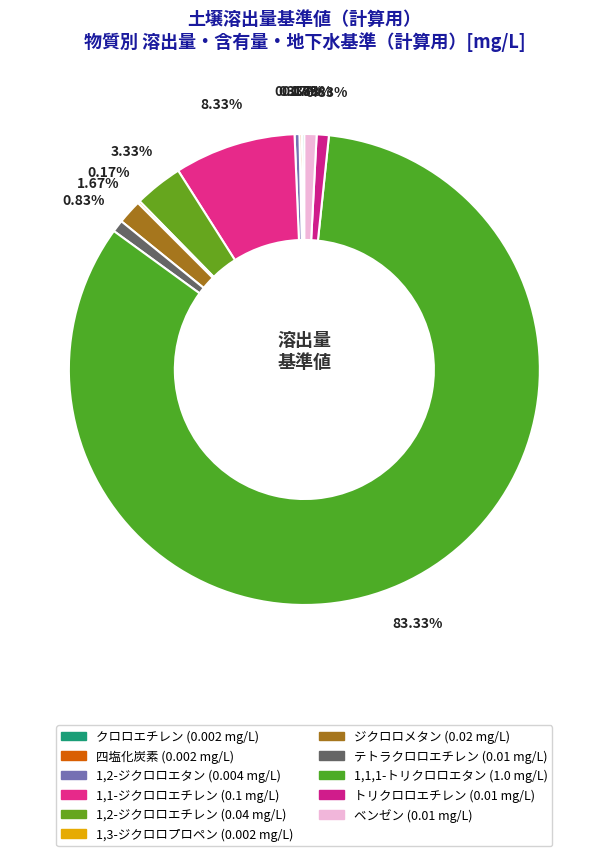

How much of the chart is everything except トリクロロエチレン?

99.2%